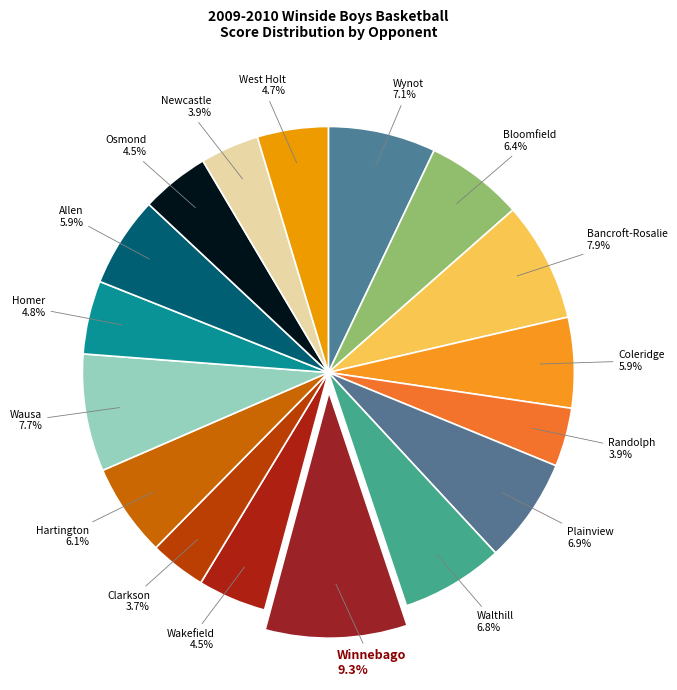

Does any single category account for the majority?

No